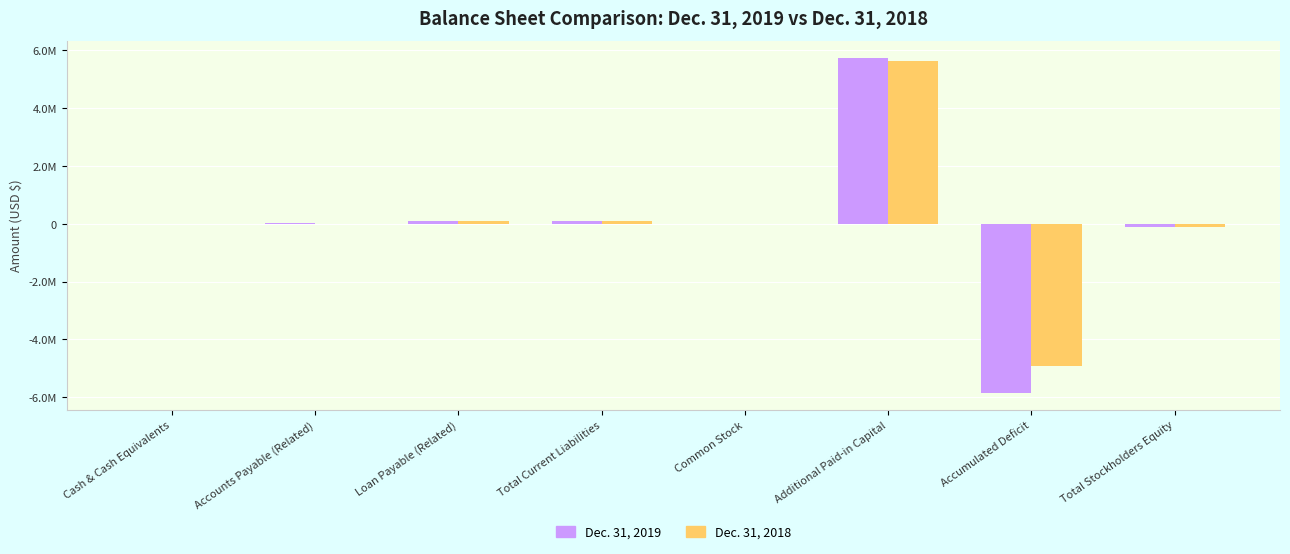

Which has a higher value, Total Stockholders Equity or Loan Payable (Related)?

Loan Payable (Related)